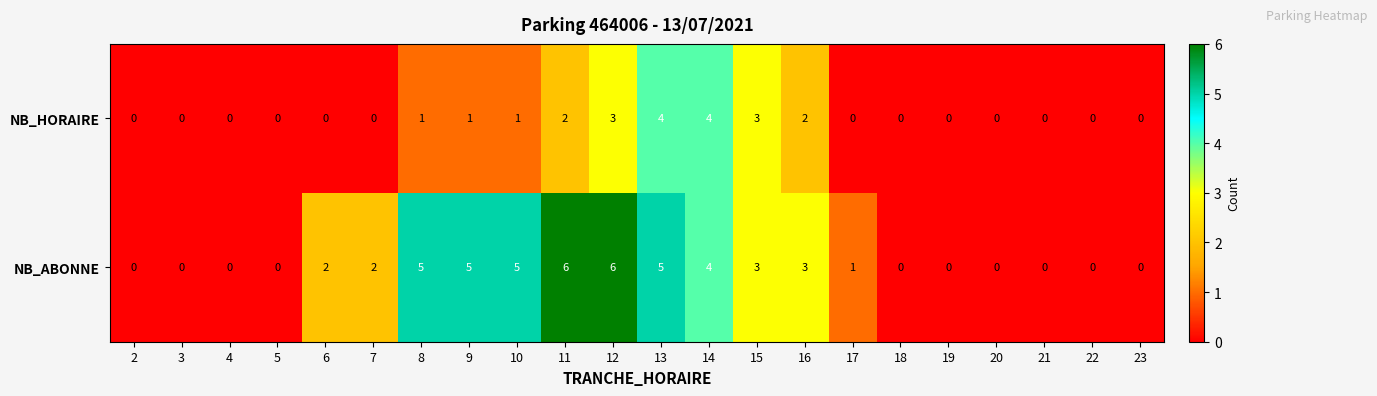

What is the greatest value displayed?

6